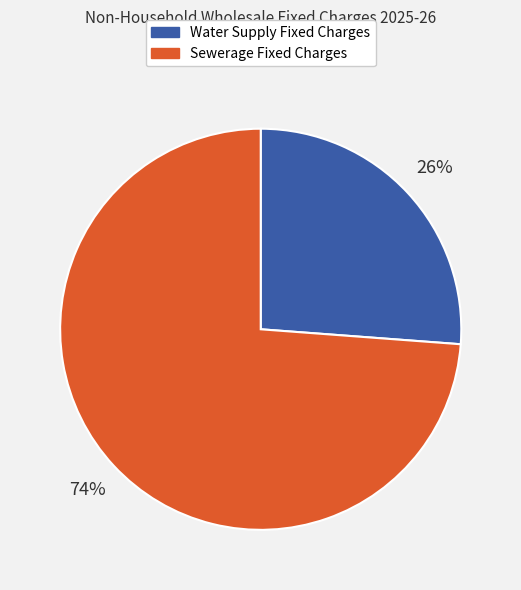

How many segments does this pie chart have?

2